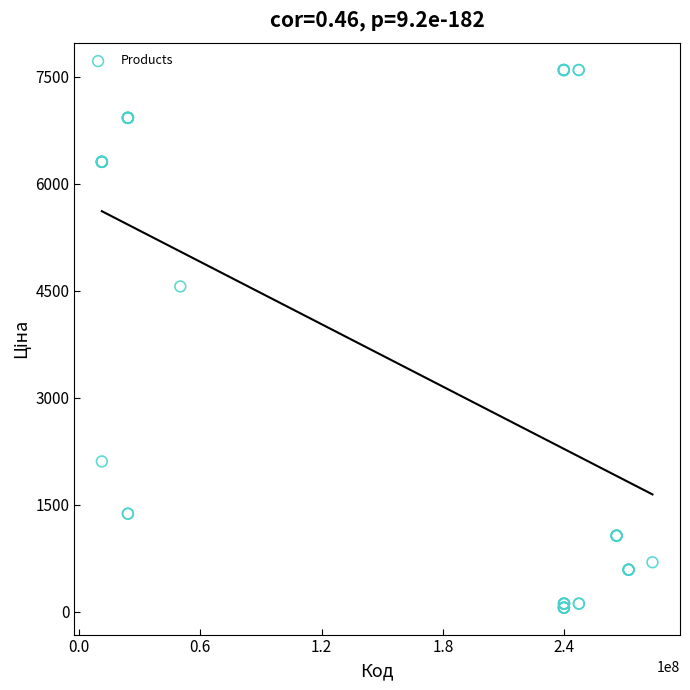

What Y value in the scatter plot is closest to 3826?

4561.9